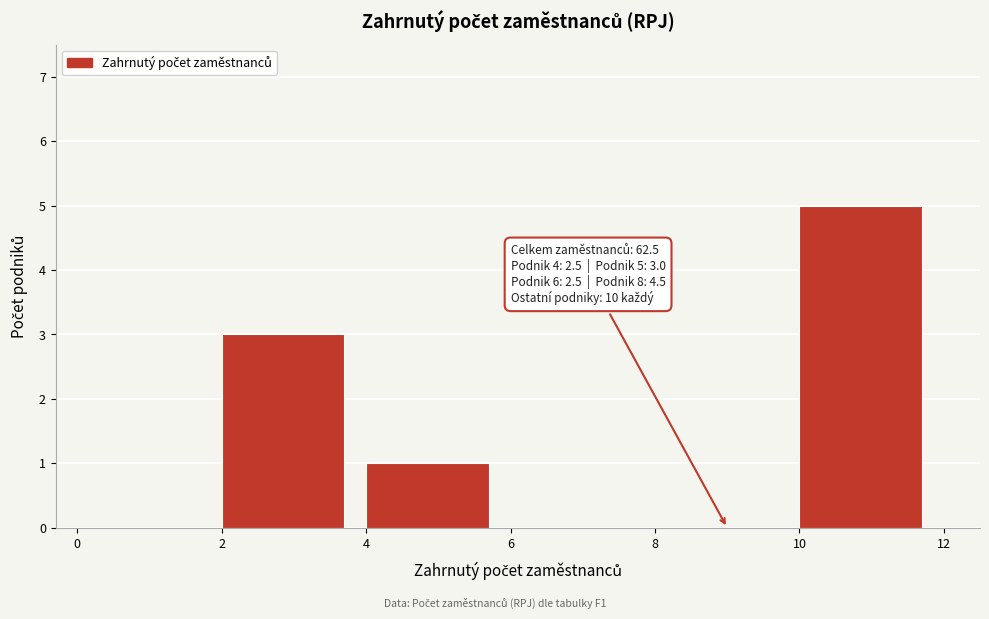

Over which range of the x-axis is the bar tallest?

10 to 12